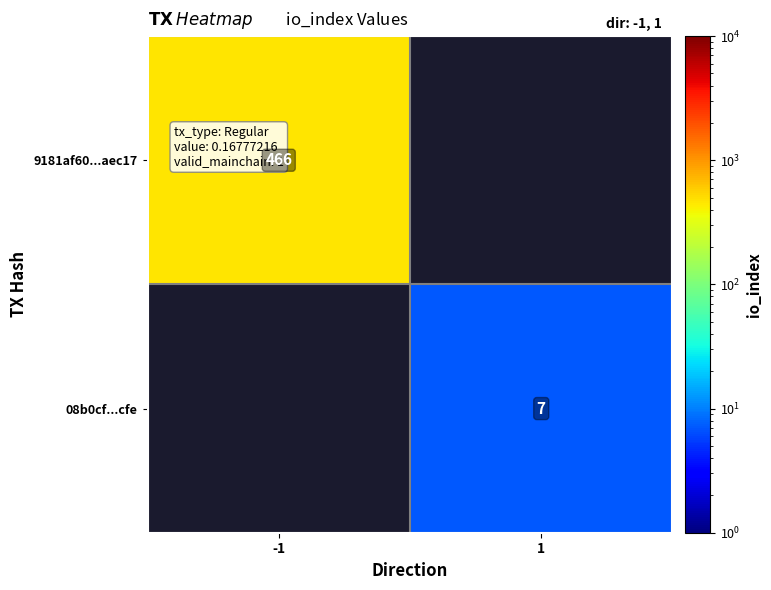

What is the smallest value displayed?

7.0